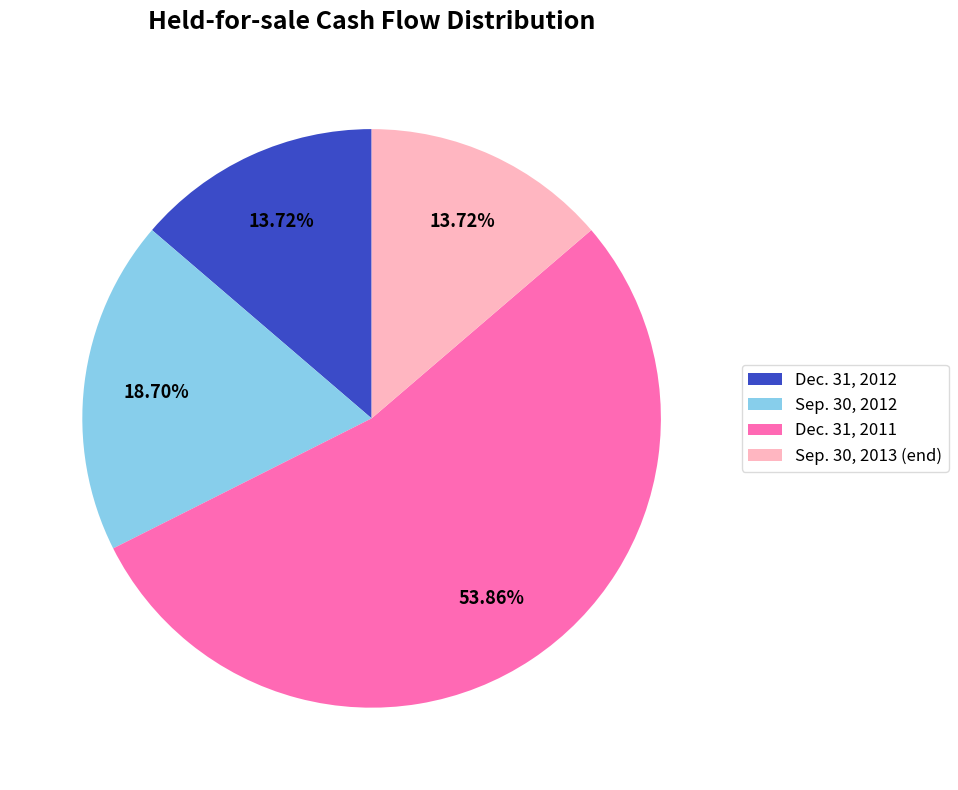

How many slices are in this pie chart?

4